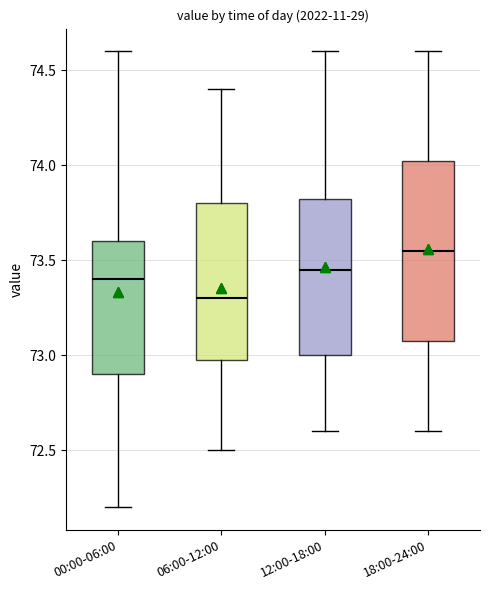

Reading left to right, transcribe this box plot: for each box, give where its median line is, the range the box spans, and where its two whiskers end, as read against the y-axis. The values are not printed on the chart, so give them approximately, as read against the axis.

00:00-06:00: median 73.40, box 72.90 to 73.60, whiskers 72.20 to 74.60
06:00-12:00: median 73.30, box 73.00 to 73.80, whiskers 72.50 to 74.40
12:00-18:00: median 73.45, box 73.00 to 73.85, whiskers 72.60 to 74.60
18:00-24:00: median 73.55, box 73.10 to 74.05, whiskers 72.60 to 74.60